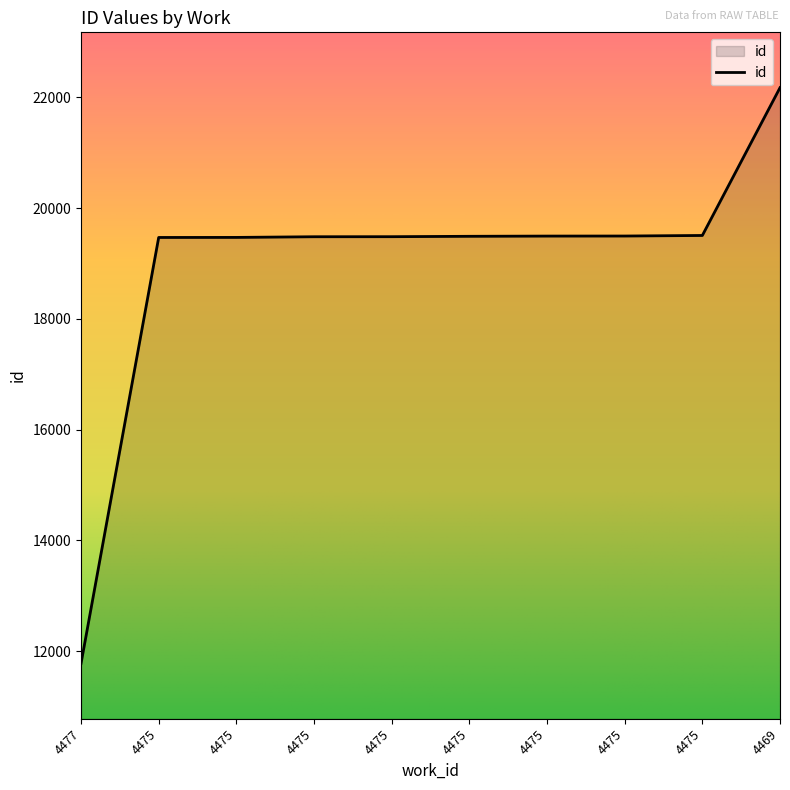

What is the change in value from 4477 to 4475?

+7694